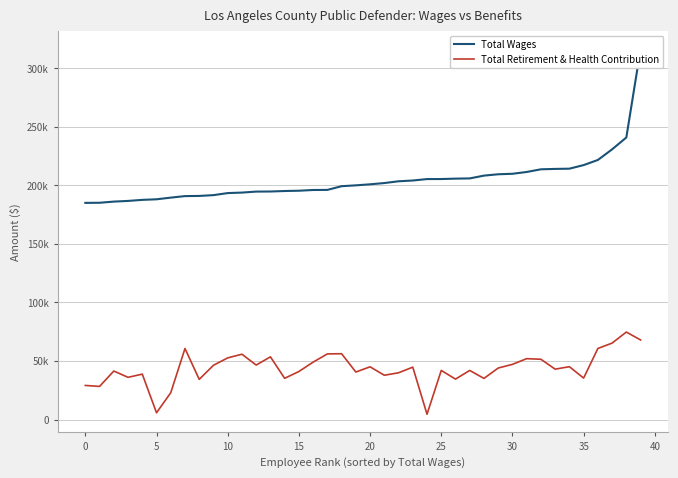

Which series has the widest spread of values?

Total Wages